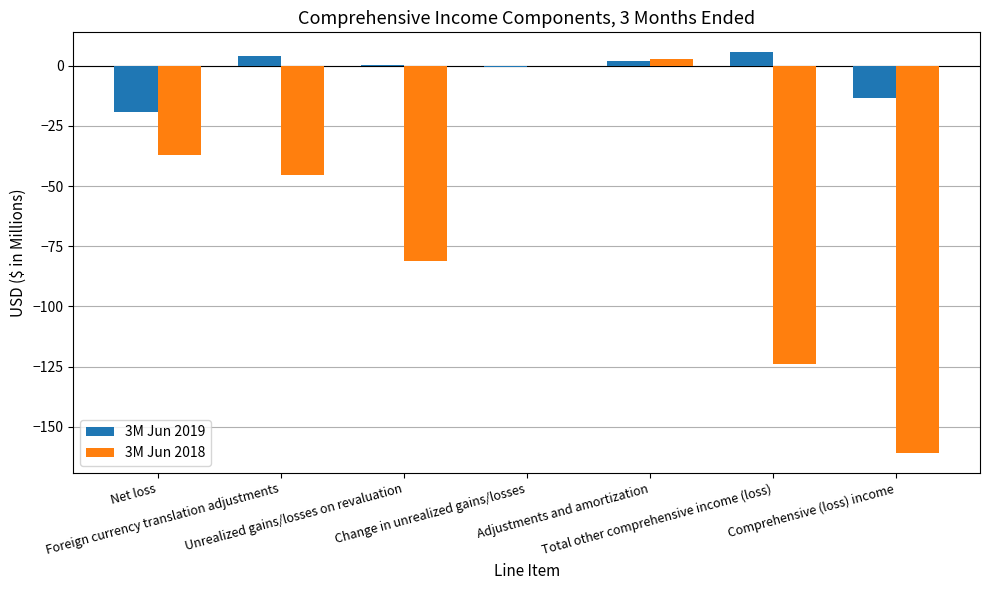

What is the difference between the 3M Jun 2018 values at Comprehensive (loss) income and Foreign currency translation adjustments?

115.3